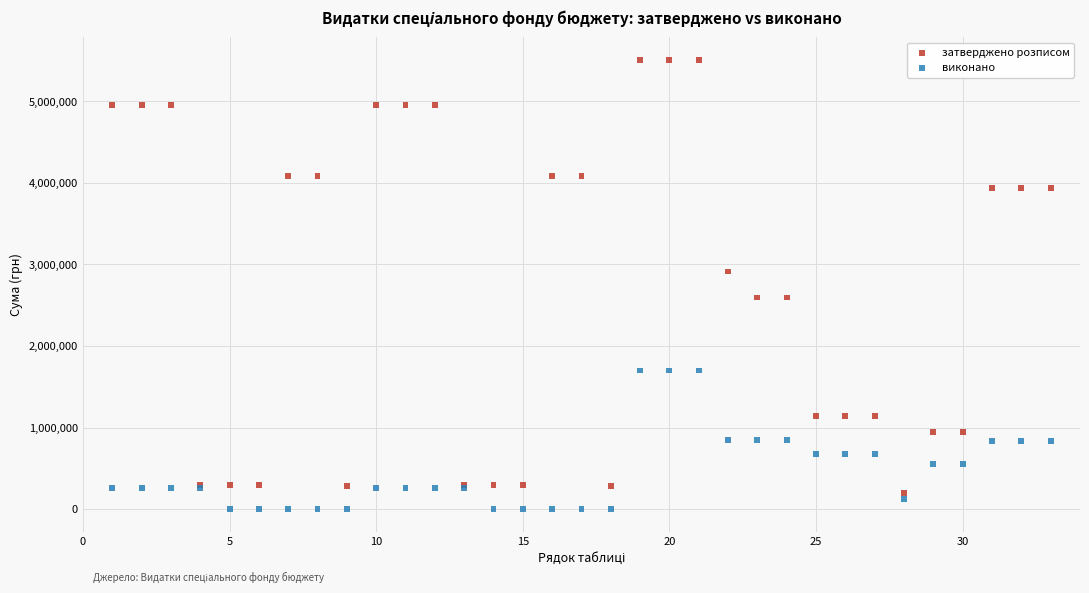

What is the X range (max minus min) for the scatter plot?

32.0